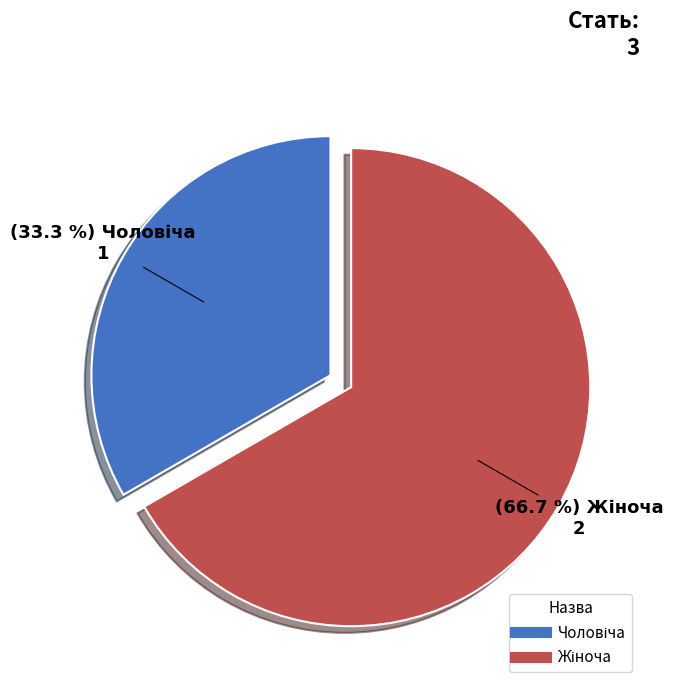

Does any single category account for the majority?

Yes